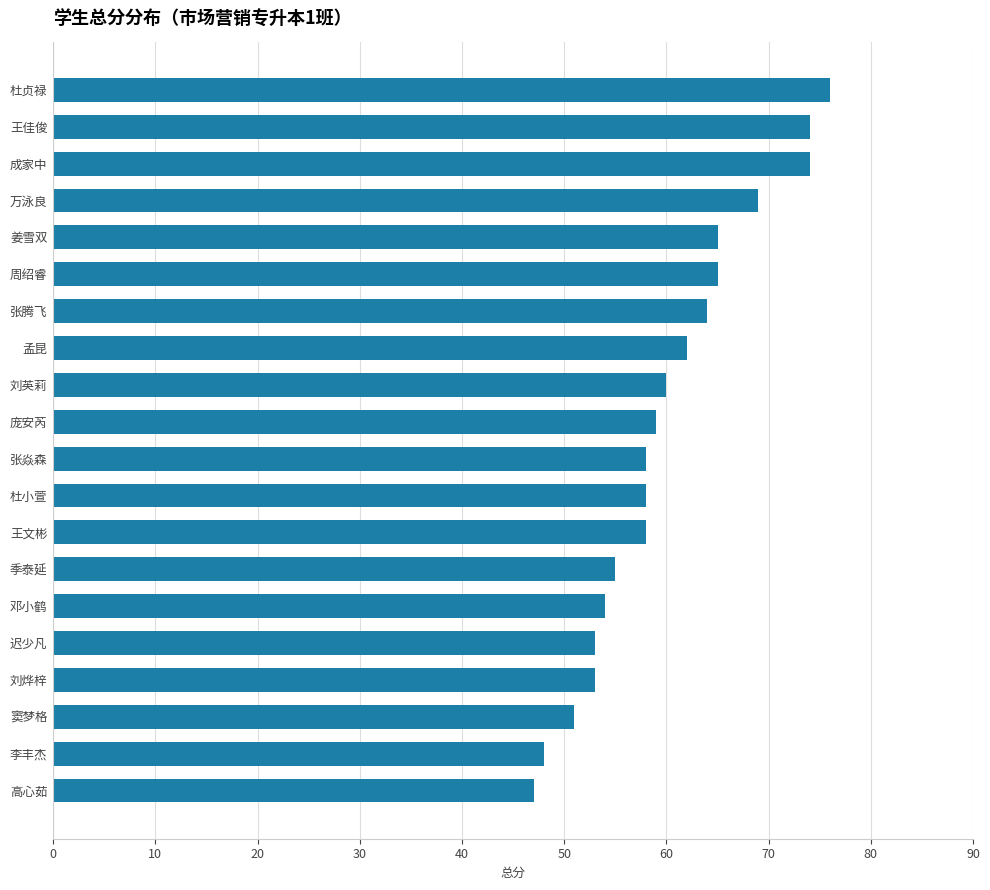

How many values are below 59?

10